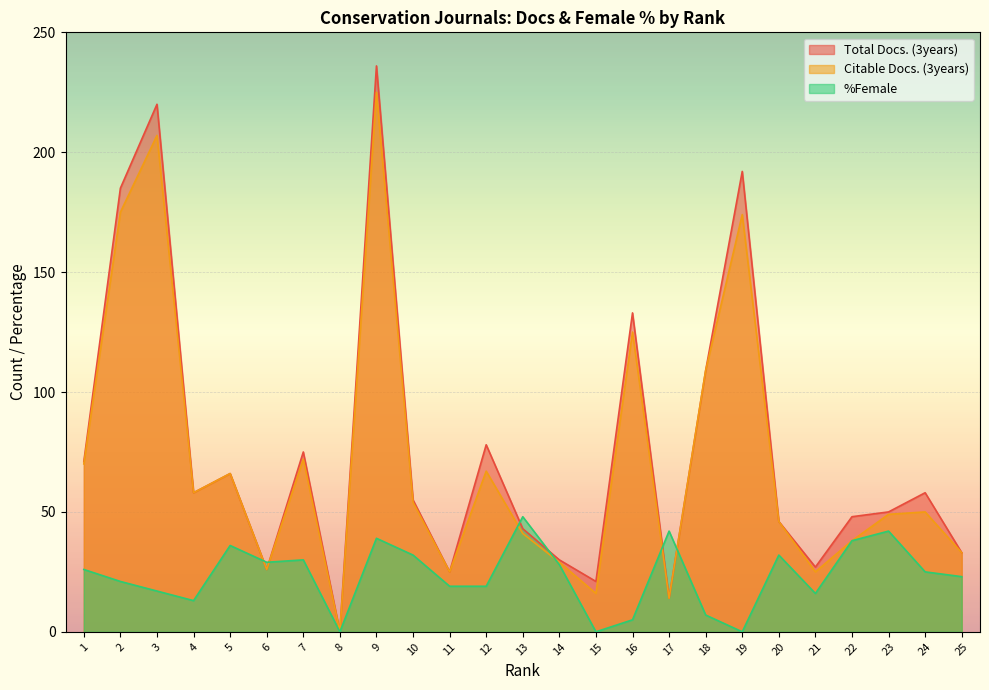

True or false: Citable Docs. (3years) and Total Docs. (3years) cross at least once.

False